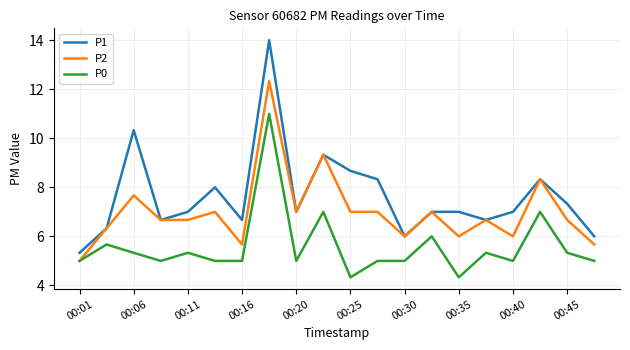

Which series has the largest range (max minus min)?

P1